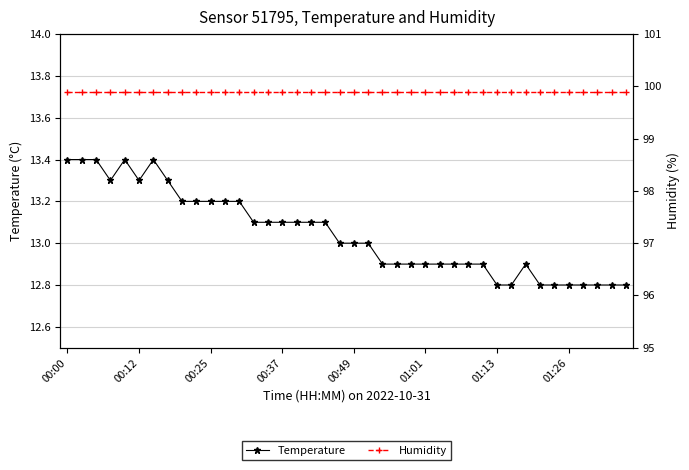

True or false: Temperature has more than 0 interior local peaks.

True